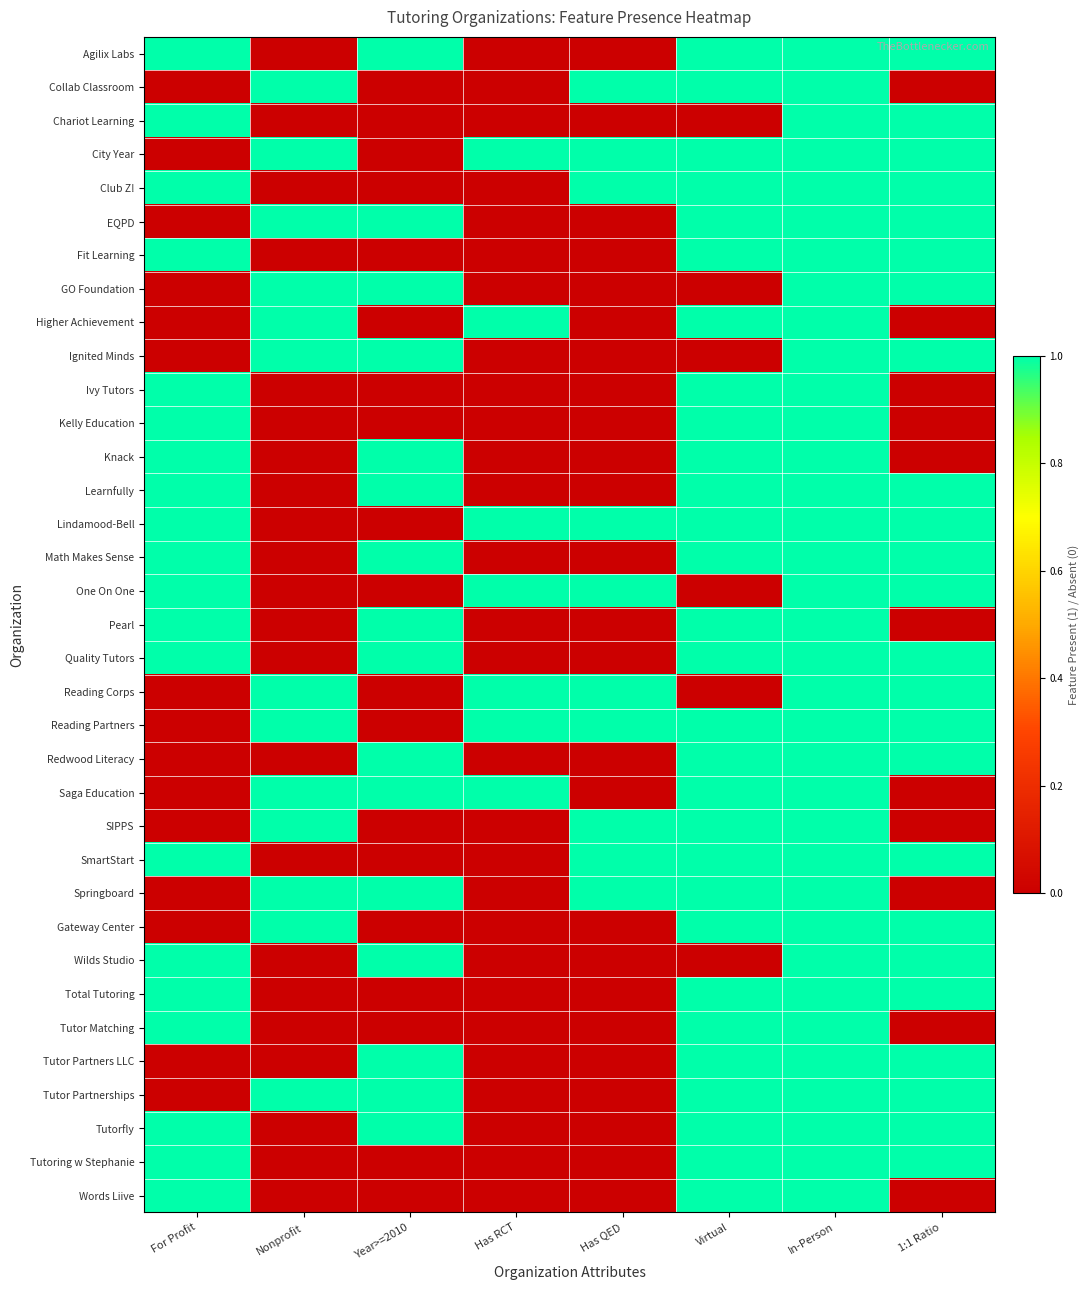

Reading right to left, transcribe all the data shown in this chart.

Agilix Labs: 1:1 Ratio=1	In-Person=1	Virtual=1	Has QED=0	Has RCT=0	Year>=2010=1	Nonprofit=0	For Profit=1
Collab Classroom: 1:1 Ratio=0	In-Person=1	Virtual=1	Has QED=1	Has RCT=0	Year>=2010=0	Nonprofit=1	For Profit=0
Chariot Learning: 1:1 Ratio=1	In-Person=1	Virtual=0	Has QED=0	Has RCT=0	Year>=2010=0	Nonprofit=0	For Profit=1
City Year: 1:1 Ratio=1	In-Person=1	Virtual=1	Has QED=1	Has RCT=1	Year>=2010=0	Nonprofit=1	For Profit=0
Club Z!: 1:1 Ratio=1	In-Person=1	Virtual=1	Has QED=1	Has RCT=0	Year>=2010=0	Nonprofit=0	For Profit=1
EQPD: 1:1 Ratio=1	In-Person=1	Virtual=1	Has QED=0	Has RCT=0	Year>=2010=1	Nonprofit=1	For Profit=0
Fit Learning: 1:1 Ratio=1	In-Person=1	Virtual=1	Has QED=0	Has RCT=0	Year>=2010=0	Nonprofit=0	For Profit=1
GO Foundation: 1:1 Ratio=1	In-Person=1	Virtual=0	Has QED=0	Has RCT=0	Year>=2010=1	Nonprofit=1	For Profit=0
Higher Achievement: 1:1 Ratio=0	In-Person=1	Virtual=1	Has QED=0	Has RCT=1	Year>=2010=0	Nonprofit=1	For Profit=0
Ignited Minds: 1:1 Ratio=1	In-Person=1	Virtual=0	Has QED=0	Has RCT=0	Year>=2010=1	Nonprofit=1	For Profit=0
Ivy Tutors: 1:1 Ratio=0	In-Person=1	Virtual=1	Has QED=0	Has RCT=0	Year>=2010=0	Nonprofit=0	For Profit=1
Kelly Education: 1:1 Ratio=0	In-Person=1	Virtual=1	Has QED=0	Has RCT=0	Year>=2010=0	Nonprofit=0	For Profit=1
Knack: 1:1 Ratio=0	In-Person=1	Virtual=1	Has QED=0	Has RCT=0	Year>=2010=1	Nonprofit=0	For Profit=1
Learnfully: 1:1 Ratio=1	In-Person=1	Virtual=1	Has QED=0	Has RCT=0	Year>=2010=1	Nonprofit=0	For Profit=1
Lindamood-Bell: 1:1 Ratio=1	In-Person=1	Virtual=1	Has QED=1	Has RCT=1	Year>=2010=0	Nonprofit=0	For Profit=1
Math Makes Sense: 1:1 Ratio=1	In-Person=1	Virtual=1	Has QED=0	Has RCT=0	Year>=2010=1	Nonprofit=0	For Profit=1
One On One: 1:1 Ratio=1	In-Person=1	Virtual=0	Has QED=1	Has RCT=1	Year>=2010=0	Nonprofit=0	For Profit=1
Pearl: 1:1 Ratio=0	In-Person=1	Virtual=1	Has QED=0	Has RCT=0	Year>=2010=1	Nonprofit=0	For Profit=1
Quality Tutors: 1:1 Ratio=1	In-Person=1	Virtual=1	Has QED=0	Has RCT=0	Year>=2010=1	Nonprofit=0	For Profit=1
Reading Corps: 1:1 Ratio=1	In-Person=1	Virtual=0	Has QED=1	Has RCT=1	Year>=2010=0	Nonprofit=1	For Profit=0
Reading Partners: 1:1 Ratio=1	In-Person=1	Virtual=1	Has QED=1	Has RCT=1	Year>=2010=0	Nonprofit=1	For Profit=0
Redwood Literacy: 1:1 Ratio=1	In-Person=1	Virtual=1	Has QED=0	Has RCT=0	Year>=2010=1	Nonprofit=0	For Profit=0
Saga Education: 1:1 Ratio=0	In-Person=1	Virtual=1	Has QED=0	Has RCT=1	Year>=2010=1	Nonprofit=1	For Profit=0
SIPPS: 1:1 Ratio=0	In-Person=1	Virtual=1	Has QED=1	Has RCT=0	Year>=2010=0	Nonprofit=1	For Profit=0
SmartStart: 1:1 Ratio=1	In-Person=1	Virtual=1	Has QED=1	Has RCT=0	Year>=2010=0	Nonprofit=0	For Profit=1
Springboard: 1:1 Ratio=0	In-Person=1	Virtual=1	Has QED=1	Has RCT=0	Year>=2010=1	Nonprofit=1	For Profit=0
Gateway Center: 1:1 Ratio=1	In-Person=1	Virtual=1	Has QED=0	Has RCT=0	Year>=2010=0	Nonprofit=1	For Profit=0
Wilds Studio: 1:1 Ratio=1	In-Person=1	Virtual=0	Has QED=0	Has RCT=0	Year>=2010=1	Nonprofit=0	For Profit=1
Total Tutoring: 1:1 Ratio=1	In-Person=1	Virtual=1	Has QED=0	Has RCT=0	Year>=2010=0	Nonprofit=0	For Profit=1
Tutor Matching: 1:1 Ratio=0	In-Person=1	Virtual=1	Has QED=0	Has RCT=0	Year>=2010=0	Nonprofit=0	For Profit=1
Tutor Partners LLC: 1:1 Ratio=1	In-Person=1	Virtual=1	Has QED=0	Has RCT=0	Year>=2010=1	Nonprofit=0	For Profit=0
Tutor Partnerships: 1:1 Ratio=1	In-Person=1	Virtual=1	Has QED=0	Has RCT=0	Year>=2010=1	Nonprofit=1	For Profit=0
Tutorfly: 1:1 Ratio=1	In-Person=1	Virtual=1	Has QED=0	Has RCT=0	Year>=2010=1	Nonprofit=0	For Profit=1
Tutoring w Stephanie: 1:1 Ratio=1	In-Person=1	Virtual=1	Has QED=0	Has RCT=0	Year>=2010=0	Nonprofit=0	For Profit=1
Words Liive: 1:1 Ratio=0	In-Person=1	Virtual=1	Has QED=0	Has RCT=0	Year>=2010=0	Nonprofit=0	For Profit=1